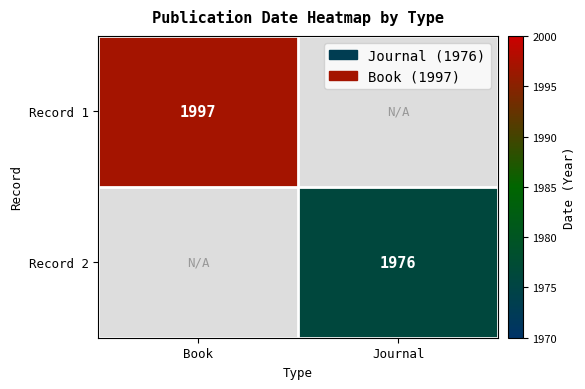

The value of Record 2 at Journal is 1976. True or false?

True